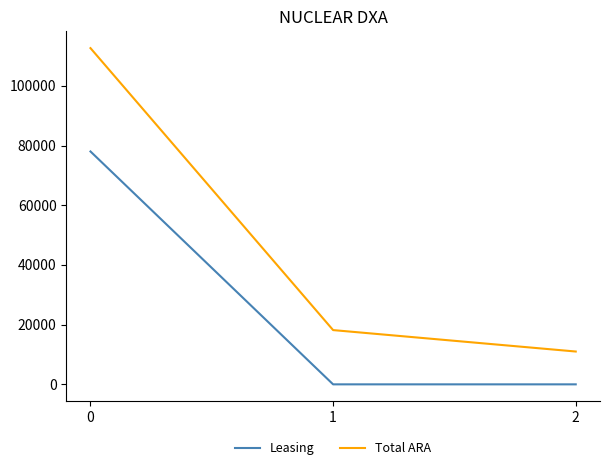

What is the difference between the maximum and second lowest values in the Leasing series?

78026